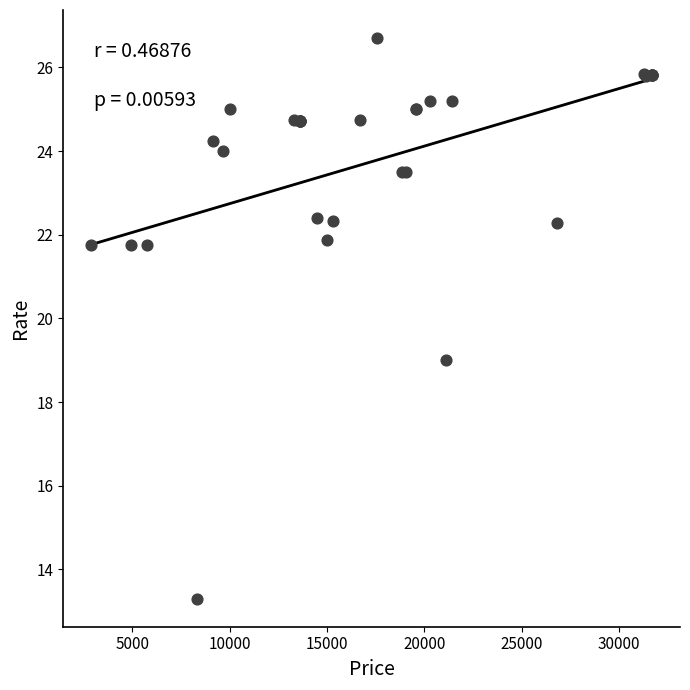

What Y value in the scatter plot is closest to 20?

19.0